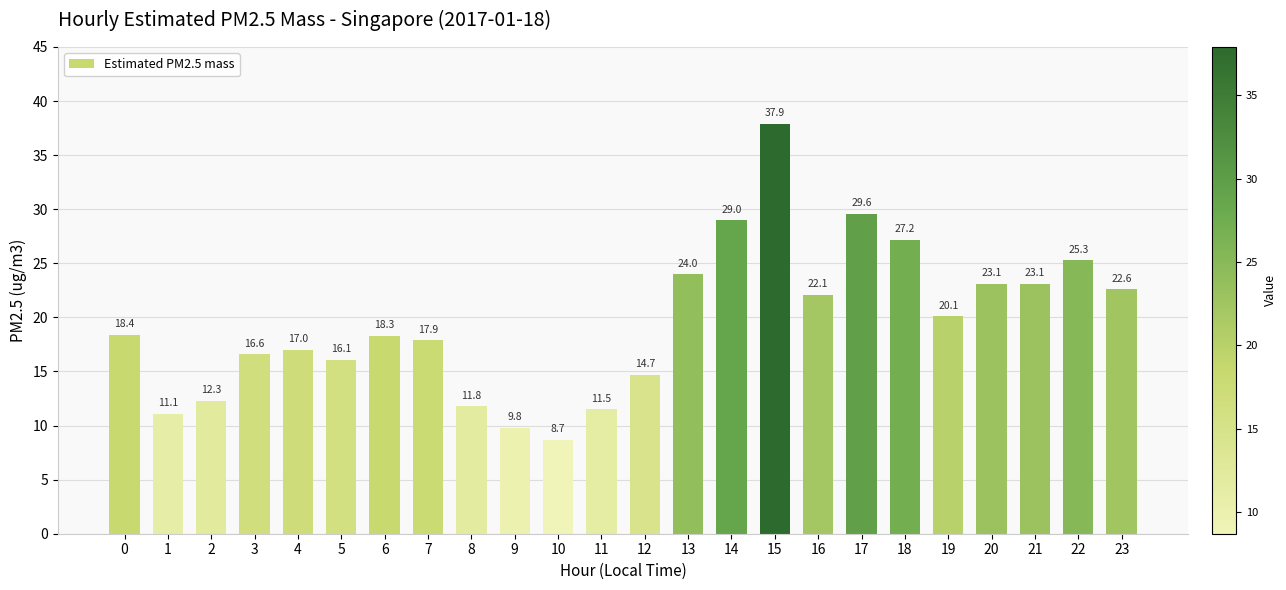

What is the difference between the second highest and minimum values?

20.9